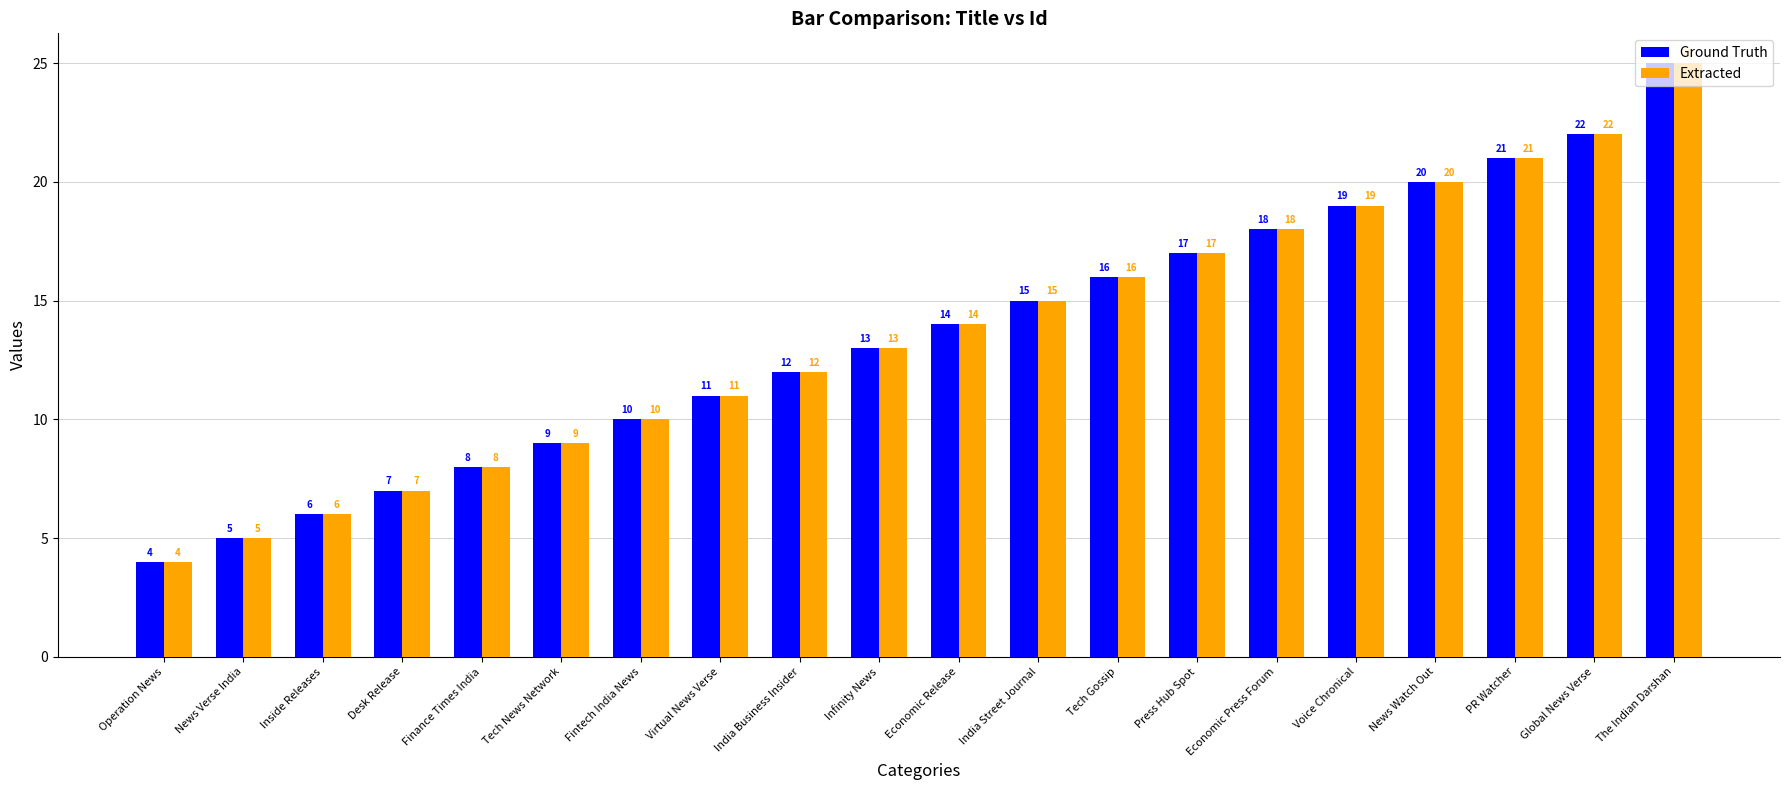

What is the sum of all Ground Truth values?

272